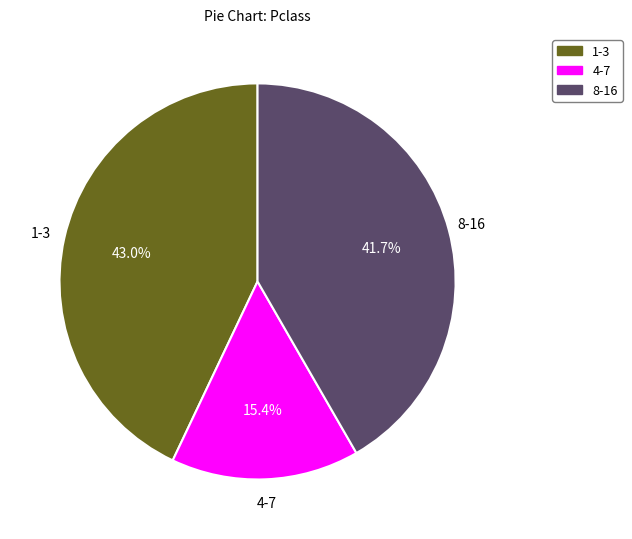

How many segments does this pie chart have?

3